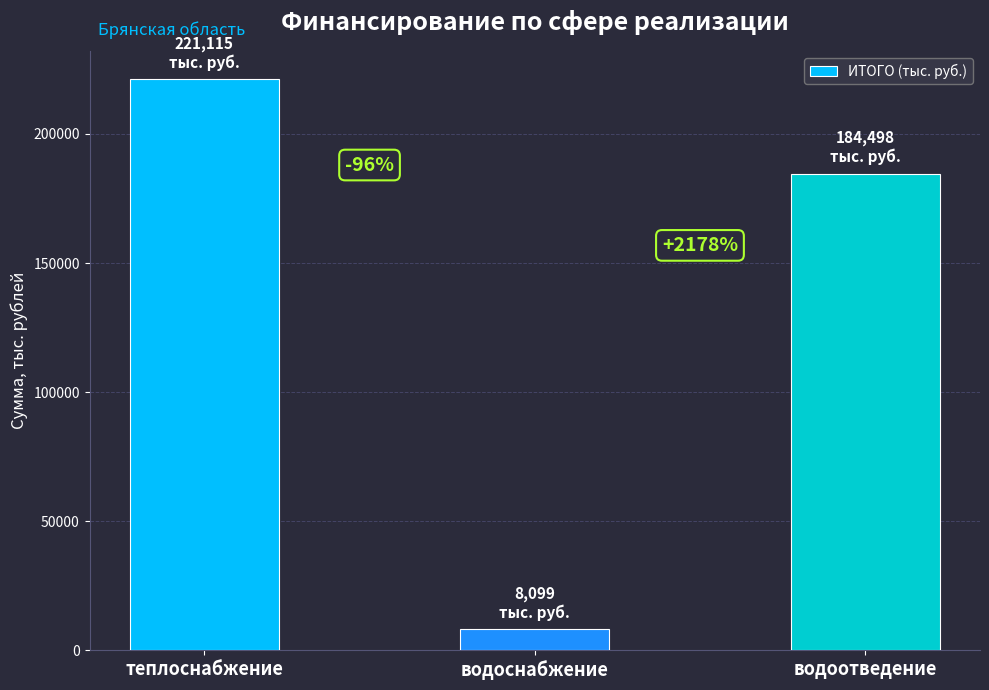

How many bars are there in total?

3